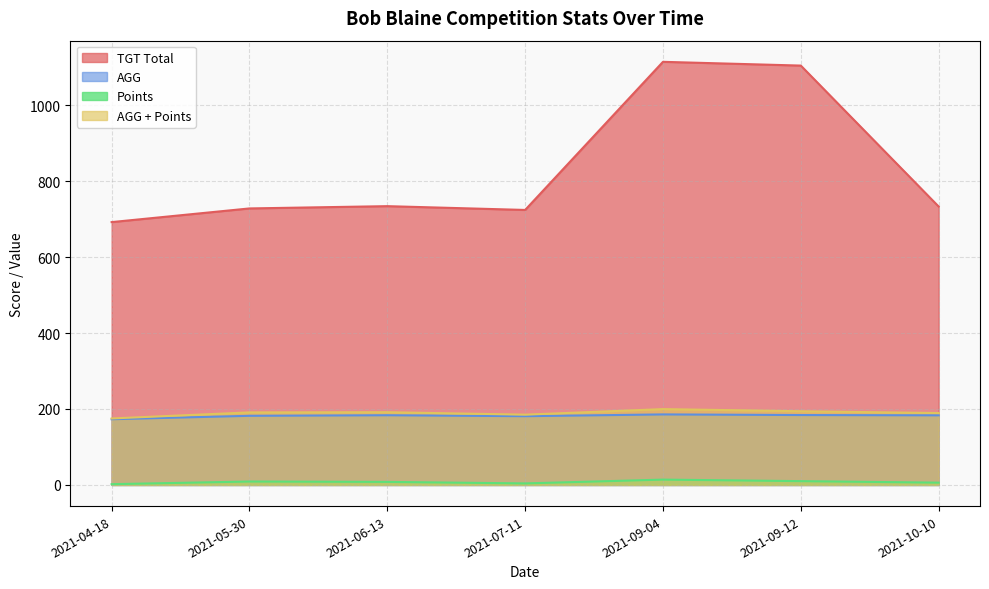

At which category does AGG + Points reach its first local peak?

2021-06-13